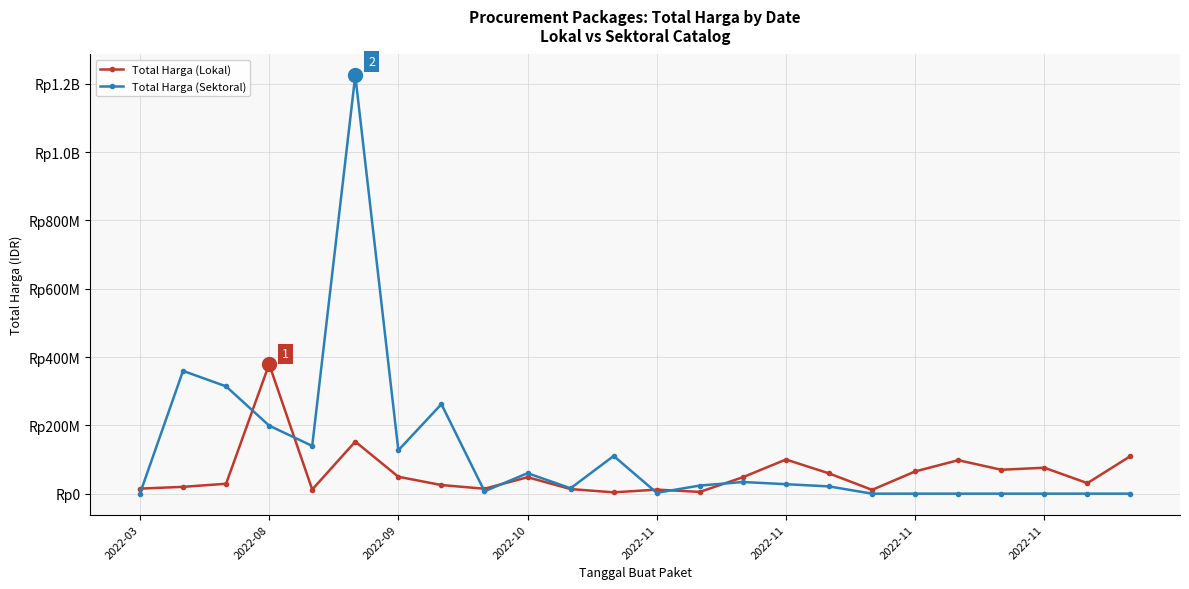

What are all the series names shown in the legend?

Total Harga (Lokal), Total Harga (Sektoral)